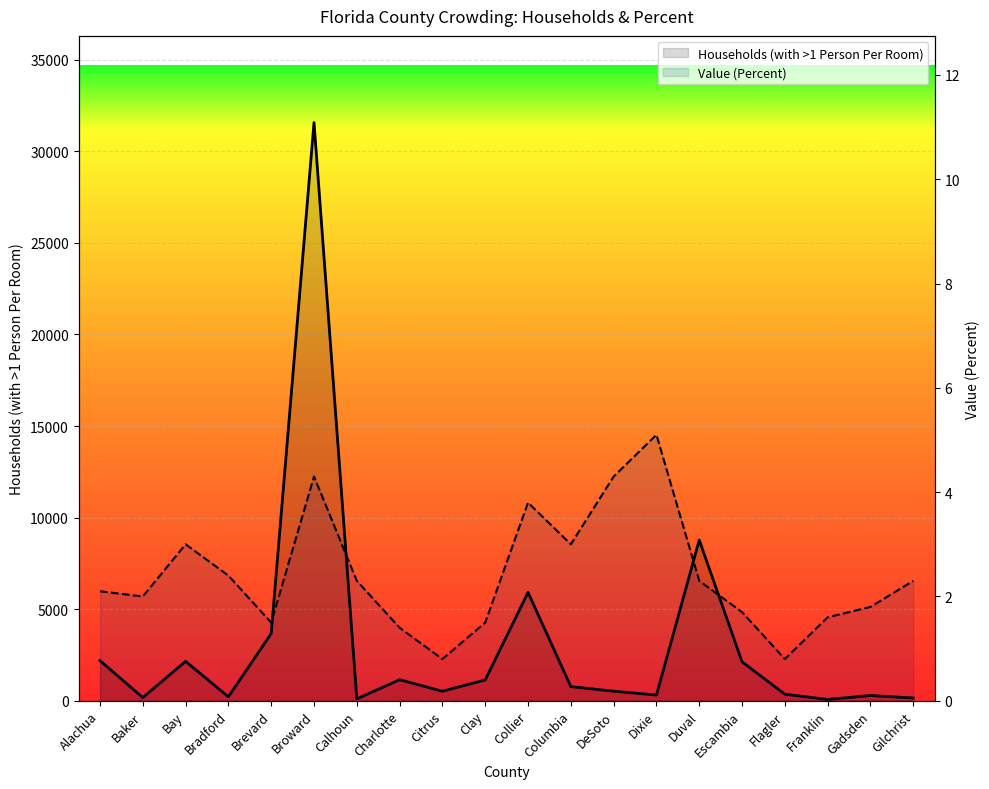

Which label corresponds to the largest value in the chart?

Broward